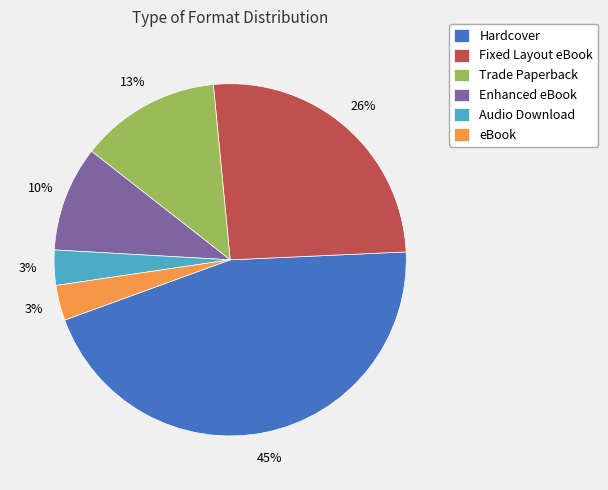

Is the sum of Fixed Layout eBook and Trade Paperback greater than half?

No